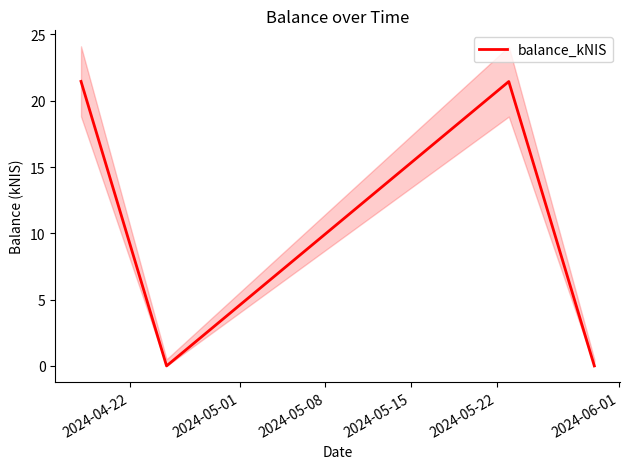

How many points are lower than both their immediate neighbors (excluding endpoints)?

1